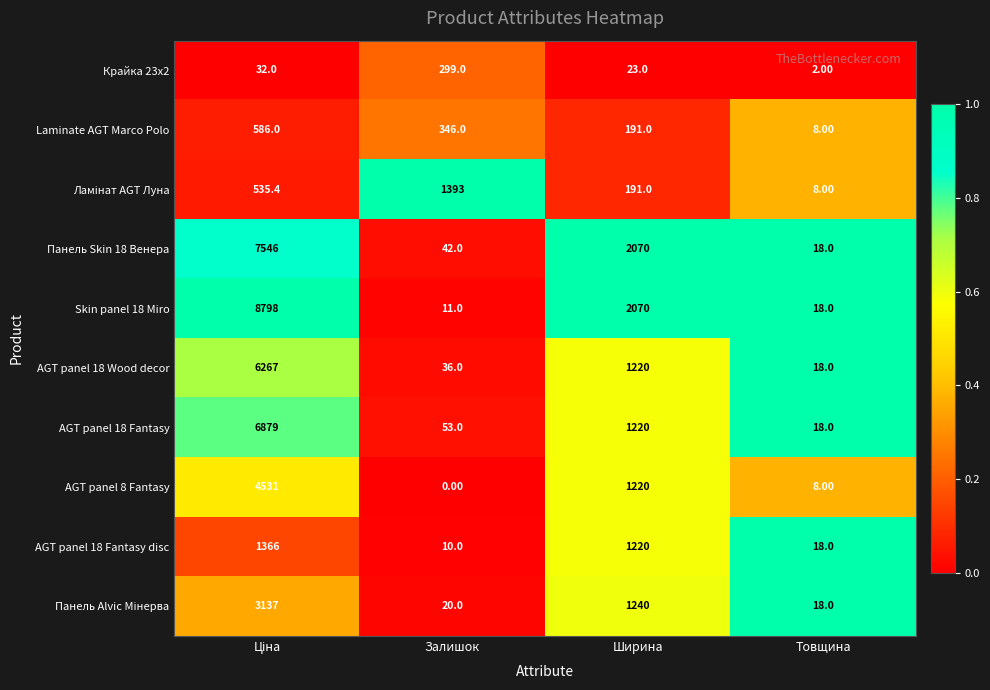

At which label is AGT panel 18 Fantasy closest to 3448?

Ширина